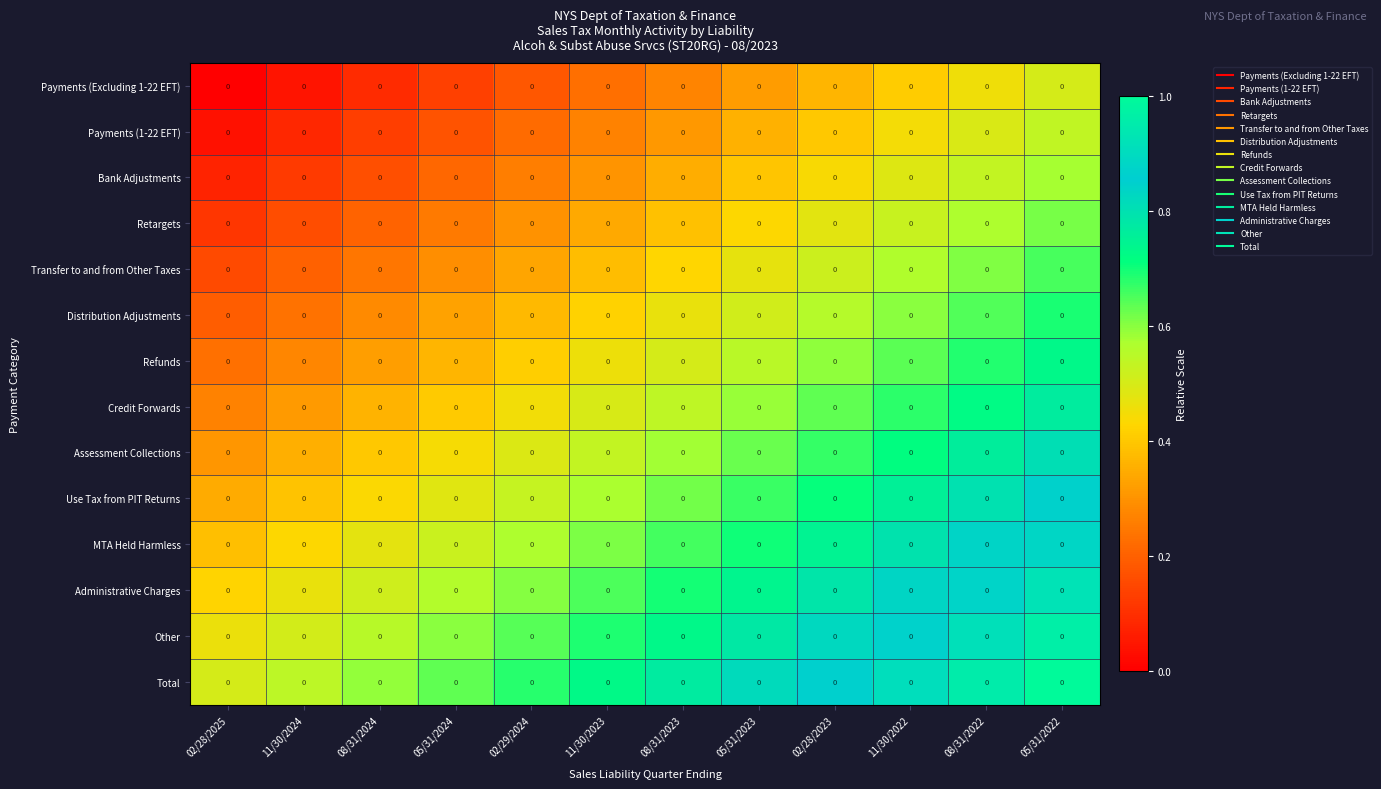

How many categories are shown in the chart?

12